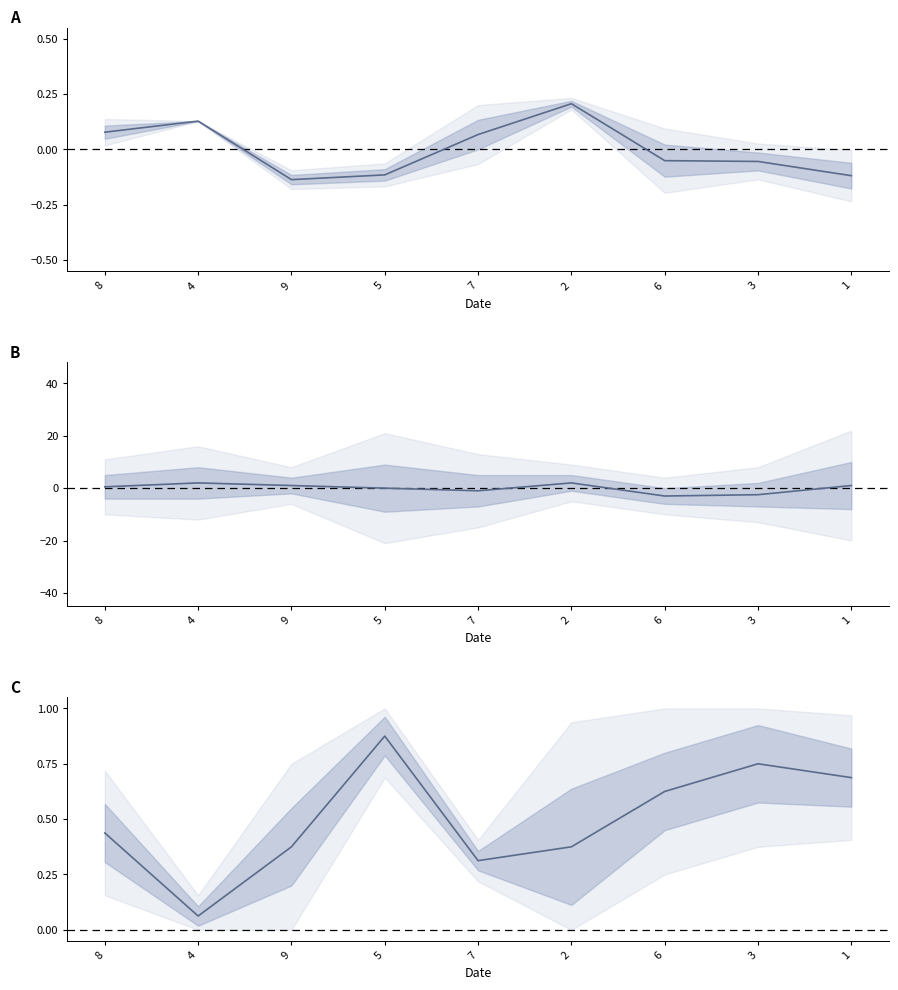

At which label does col_4 reach its minimum?

6